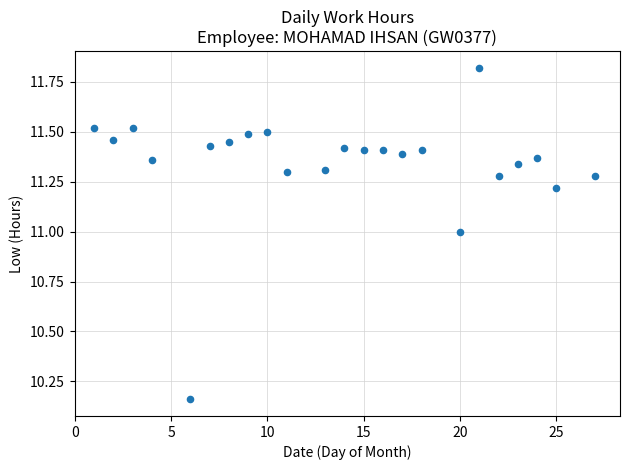

What is the range of X values (max minus min)?

26.0